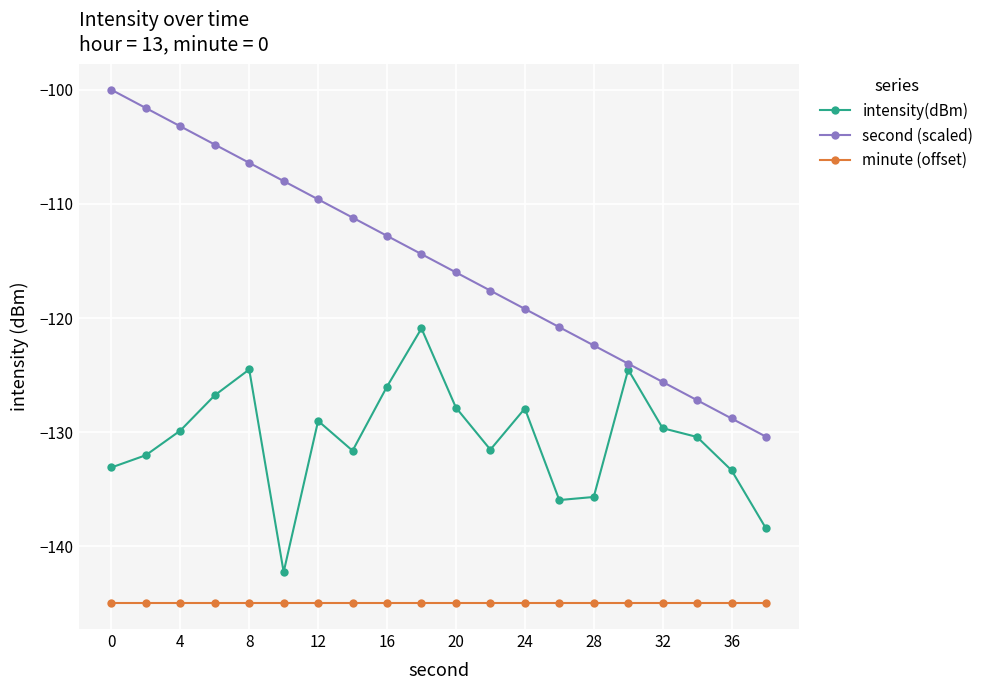

What is the greatest value displayed?

-100.0